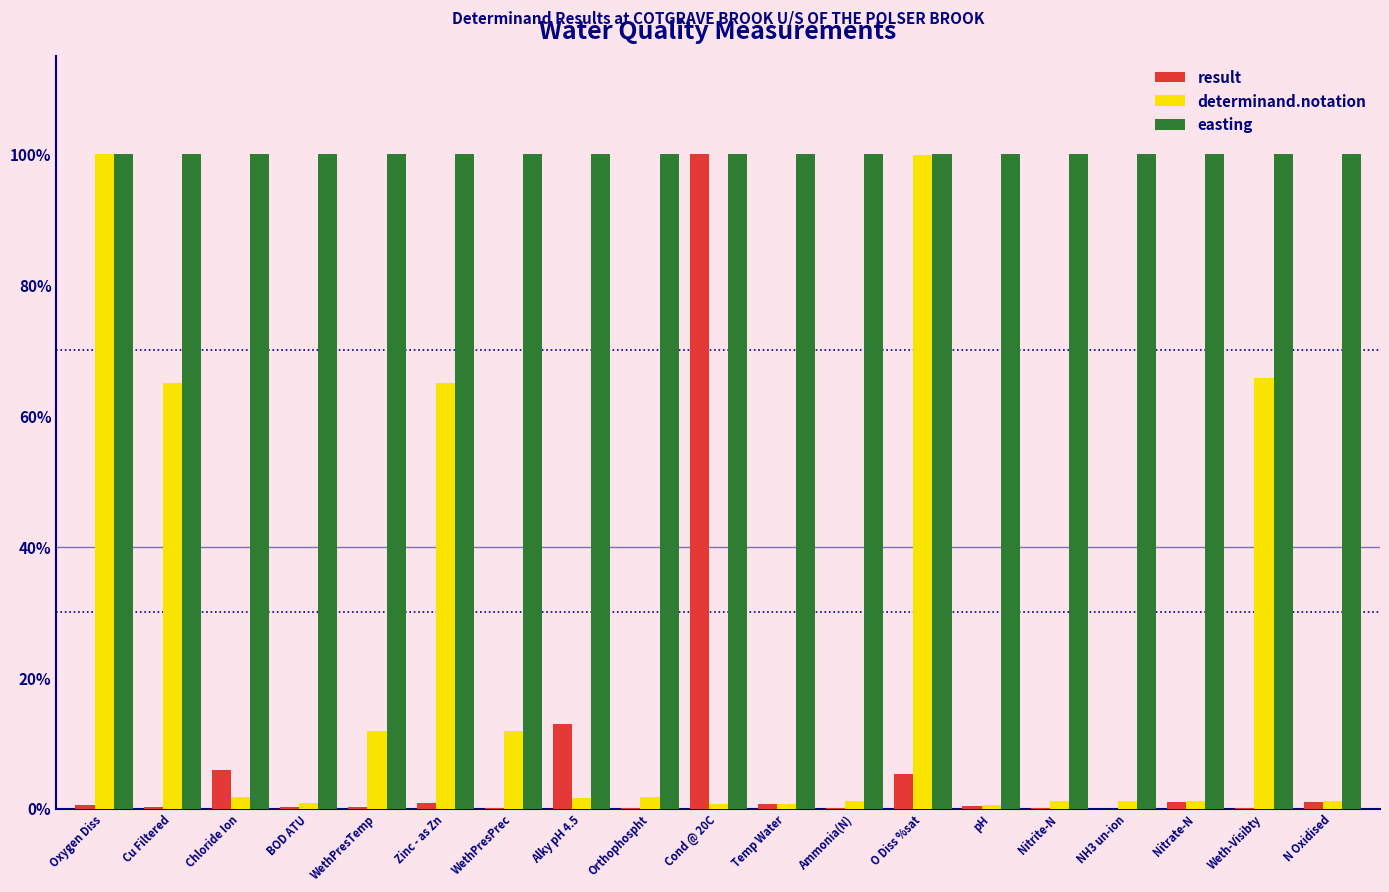

Are the bars grouped side by side (vs. stacked)?

Yes